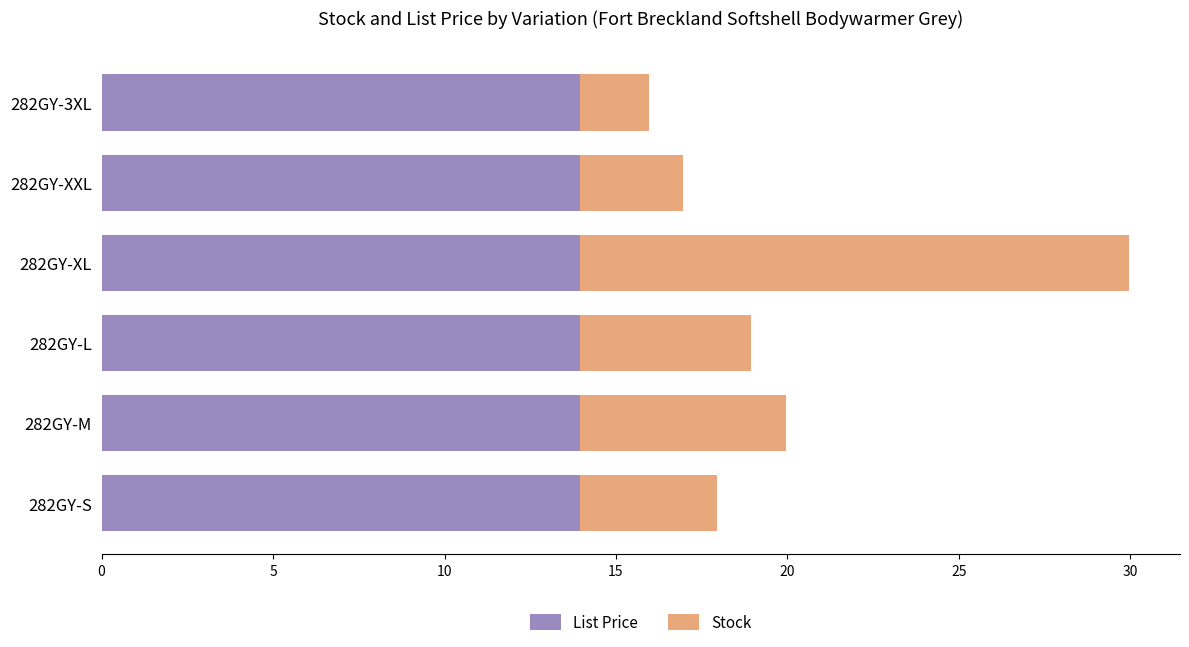

What is the sum of all List Price values?

83.7